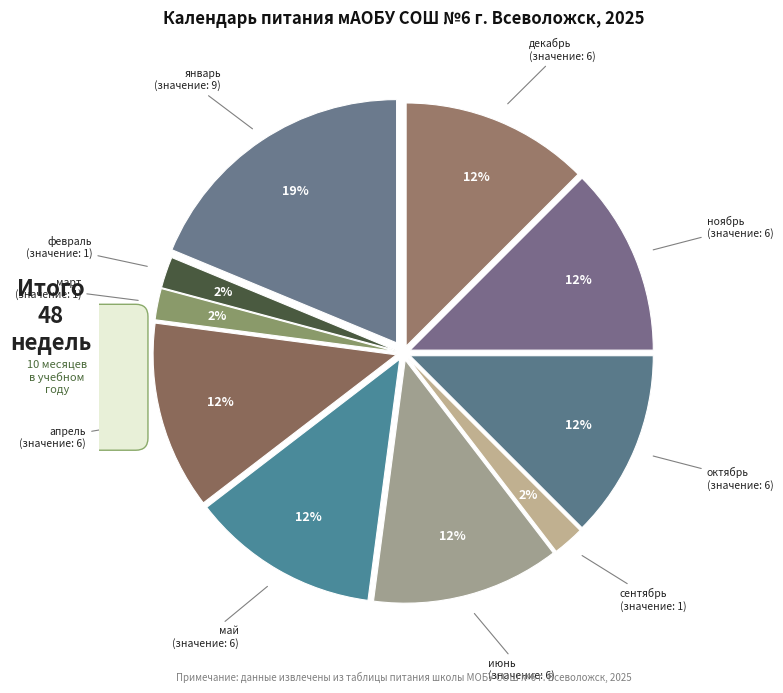

Do октябрь and ноябрь together represent more than half of the pie?

No